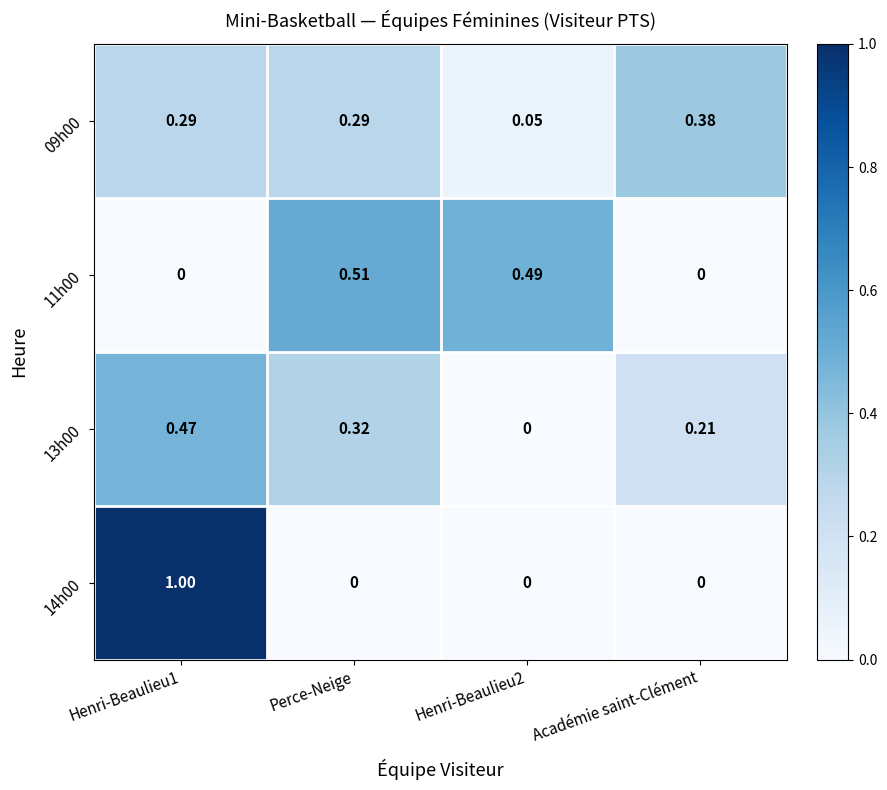

At which label does 11h00 reach its peak?

Perce-Neige